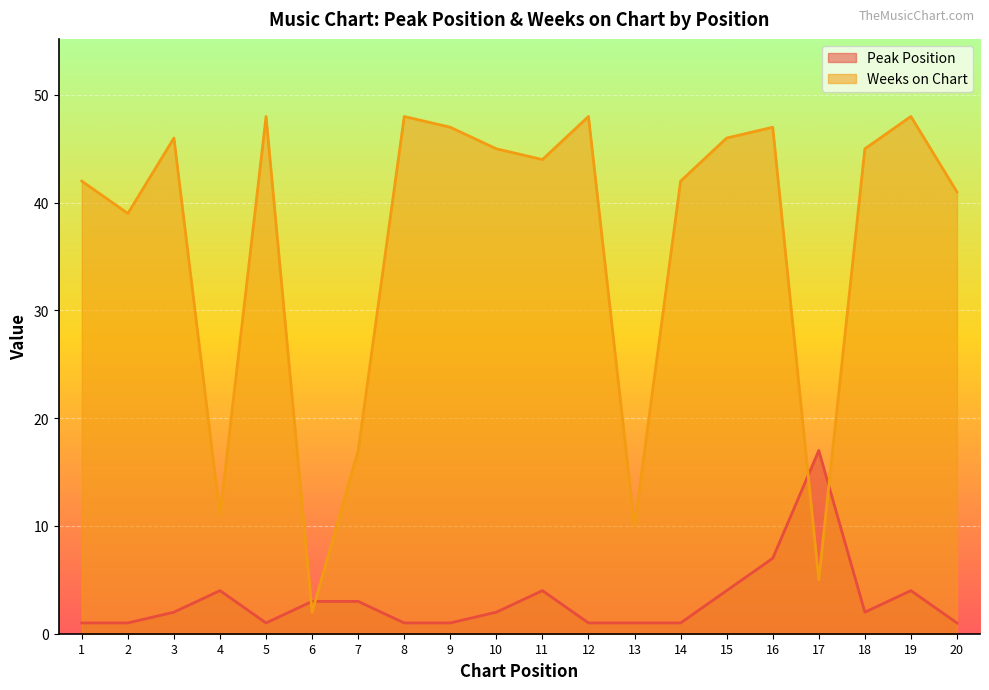

True or false: Peak Position has more than 1 interior local peaks.

True